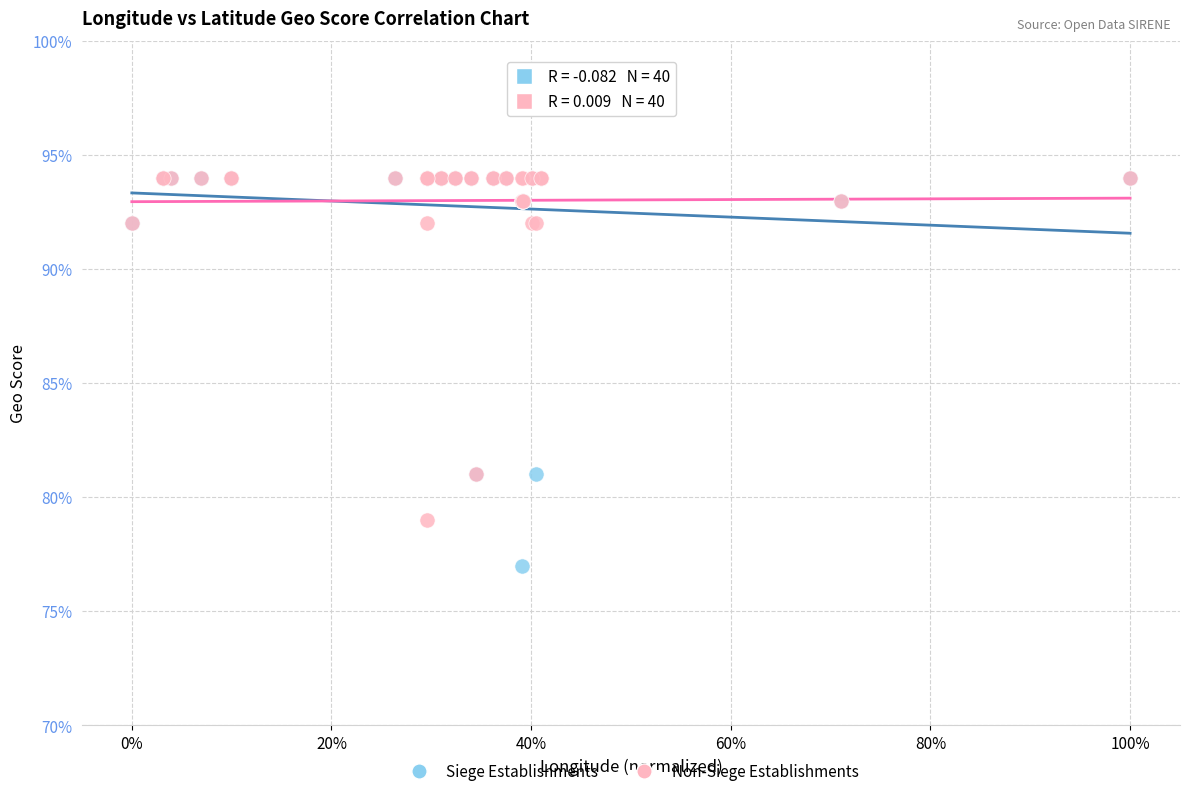

What are all the series names shown in the legend?

Siege Establishments, Non-Siege Establishments